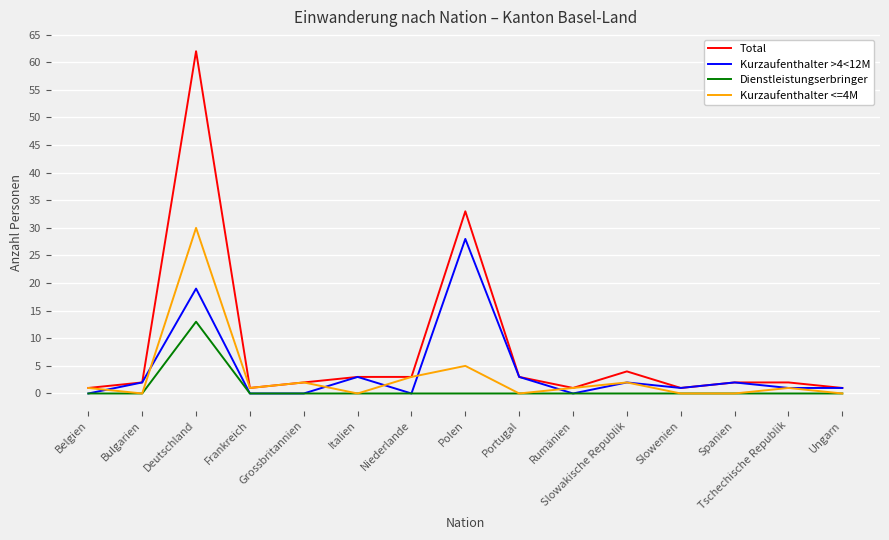

True or false: Dienstleistungserbringer and Total intersect in this chart.

False